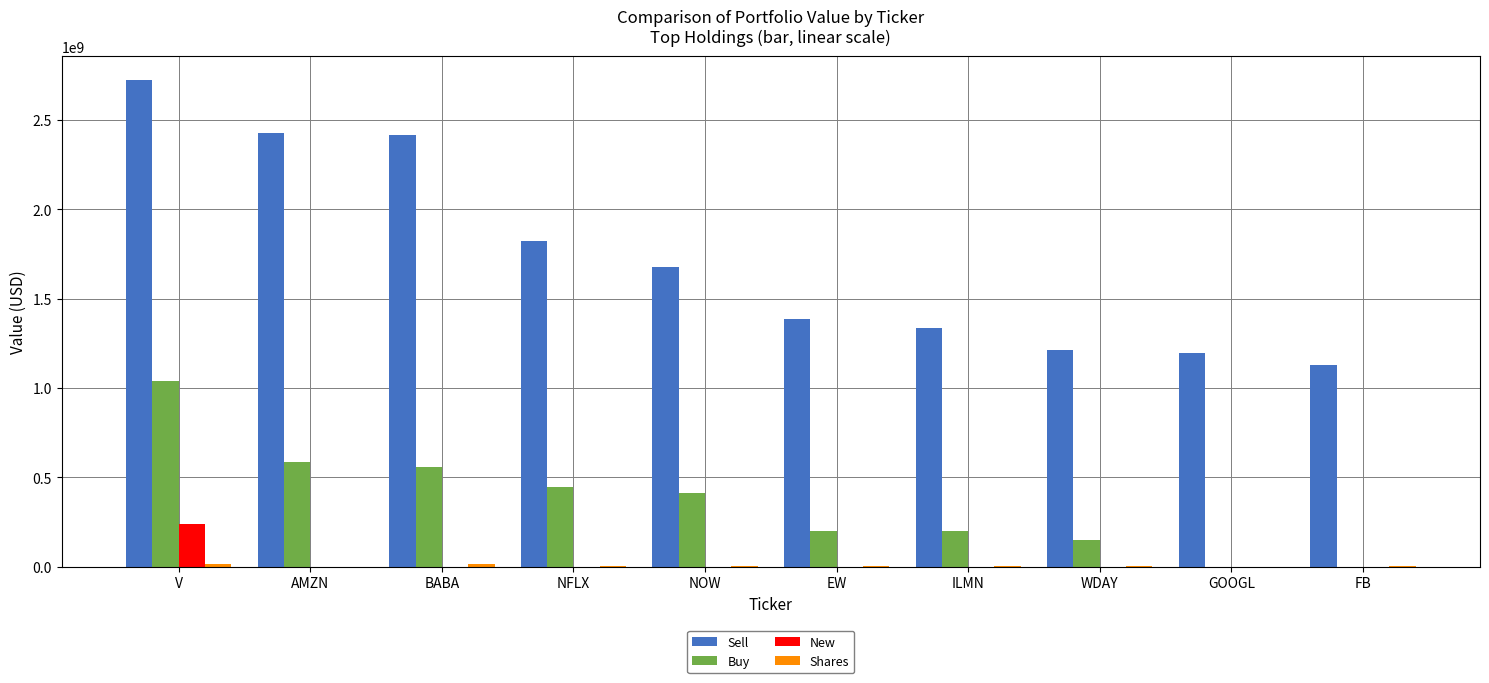

What is the sum of all Buy values?

3589948000